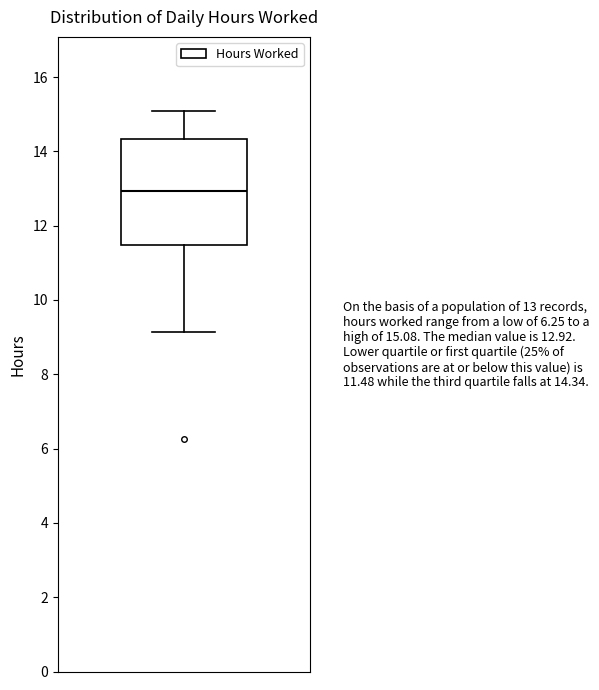

Transcribe this box plot: give where the median line is, the range the box spans, and where the two whiskers end, as read against the y-axis. The values are not printed on the chart, so give them approximately, as read against the axis.

median 13.0, box 11.4 to 14.4, whiskers 9.2 to 15.0